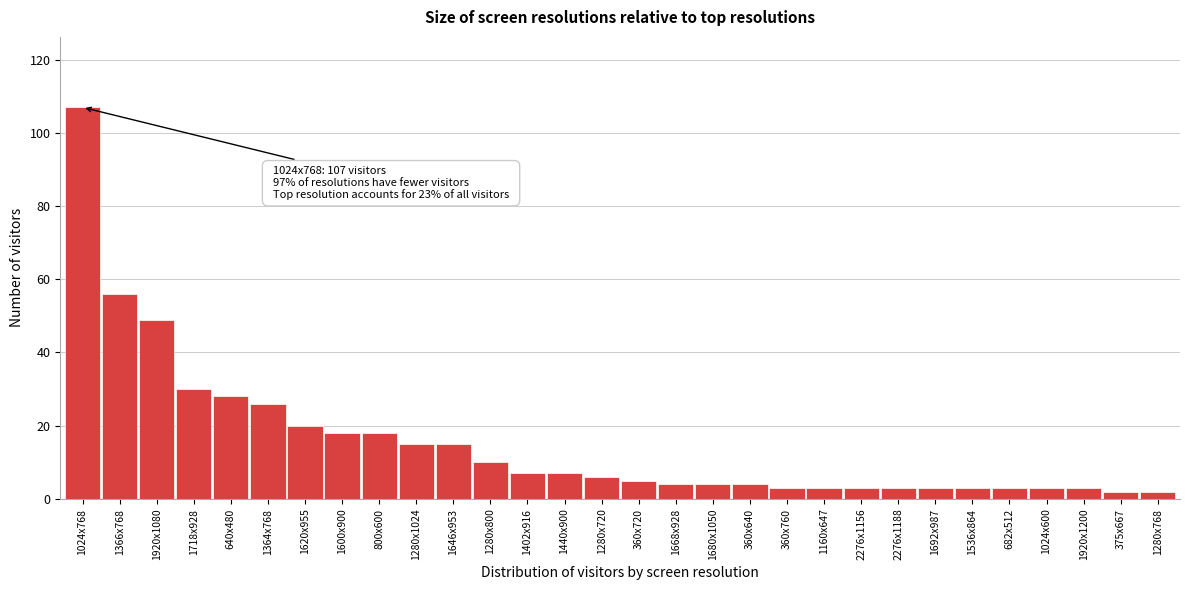

Reading left to right, extract all data points from this chart.

1024x768=107	1366x768=56	1920x1080=49	1718x928=30	640x480=28	1364x768=26	1620x955=20	1600x900=18	800x600=18	1280x1024=15	1646x953=15	1280x800=10	1402x916=7	1440x900=7	1280x720=6	360x720=5	1668x928=4	1680x1050=4	360x640=4	360x760=3	1160x647=3	2276x1156=3	2276x1188=3	1692x987=3	1536x864=3	682x512=3	1024x600=3	1920x1200=3	375x667=2	1280x768=2